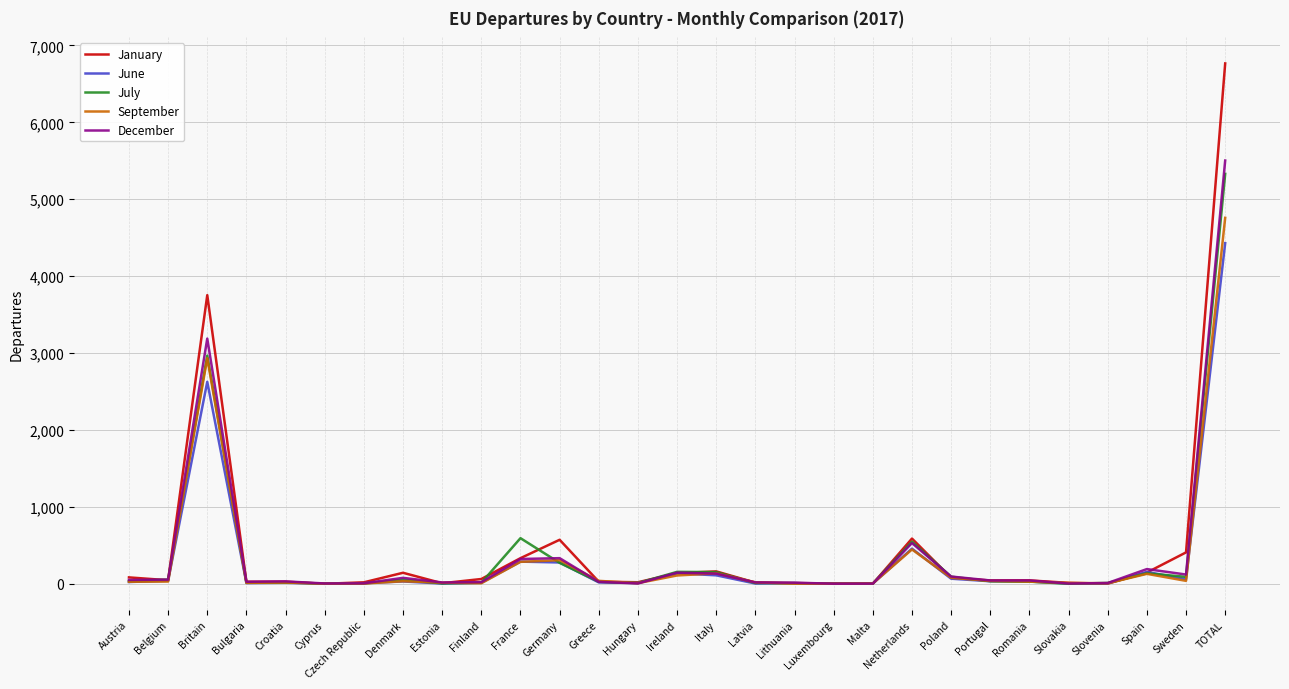

Where is the first local maximum for January?

Britain